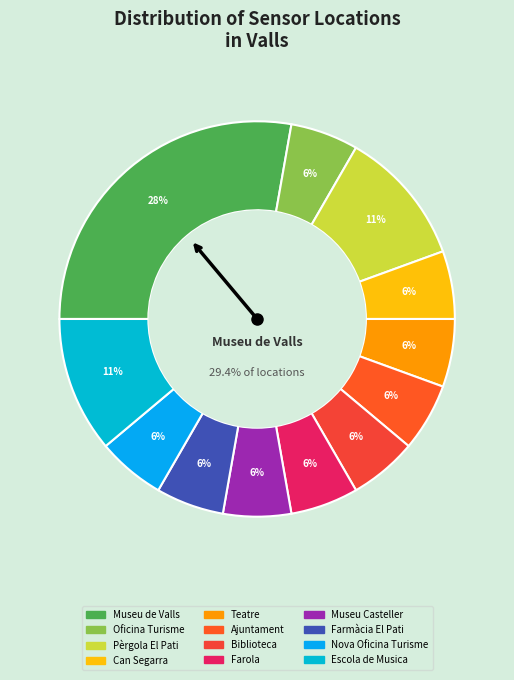

To the nearest percent, what portion does Can Segarra represent?

6%